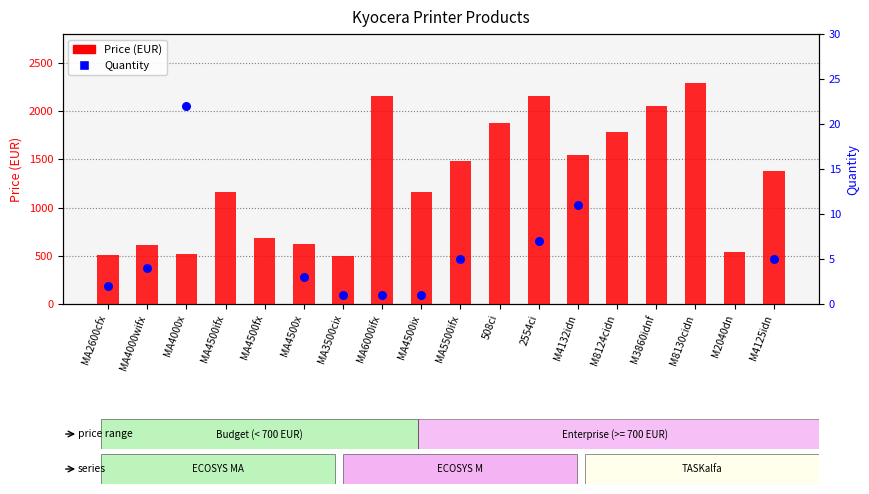

What is the change in value from MA4500ix to M2040dn?

-618.0